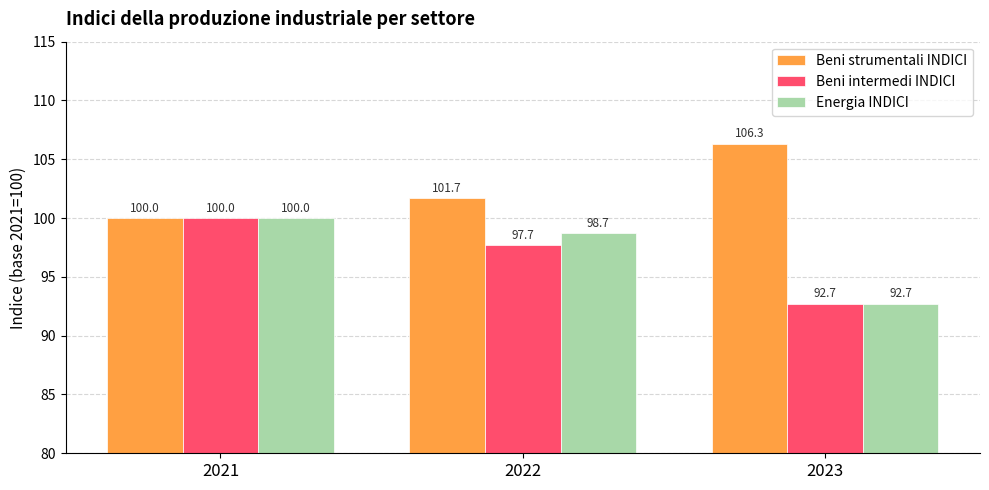

How many values in the Beni strumentali INDICI series exceed 101?

2